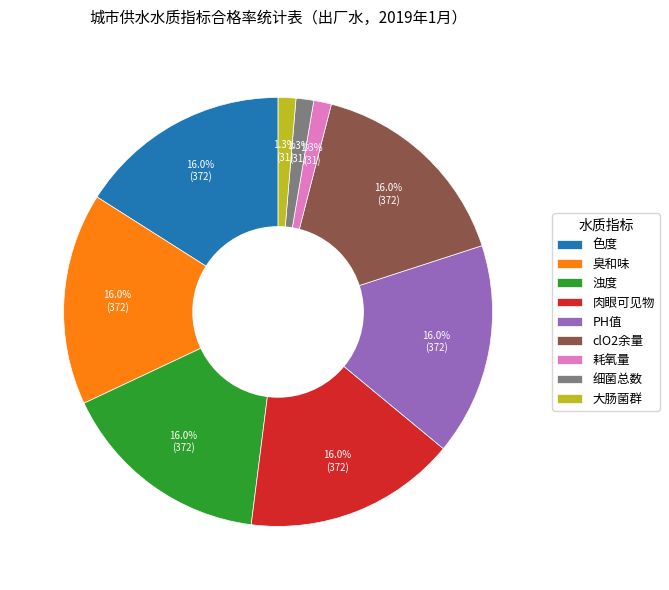

Is there a majority slice in this chart?

No